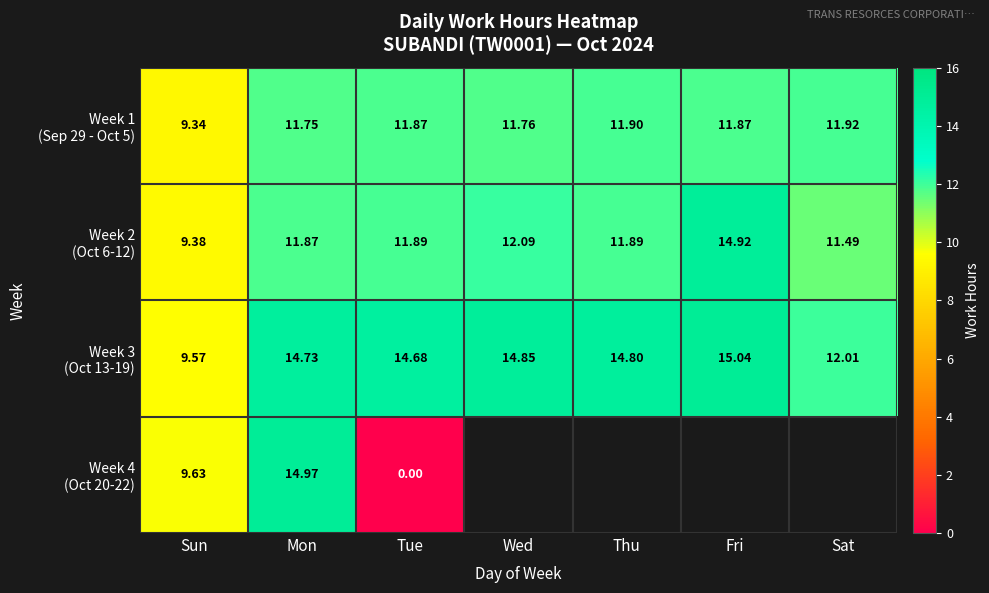

Read the Week 3 (Oct 13-19) value at Tue.

14.7